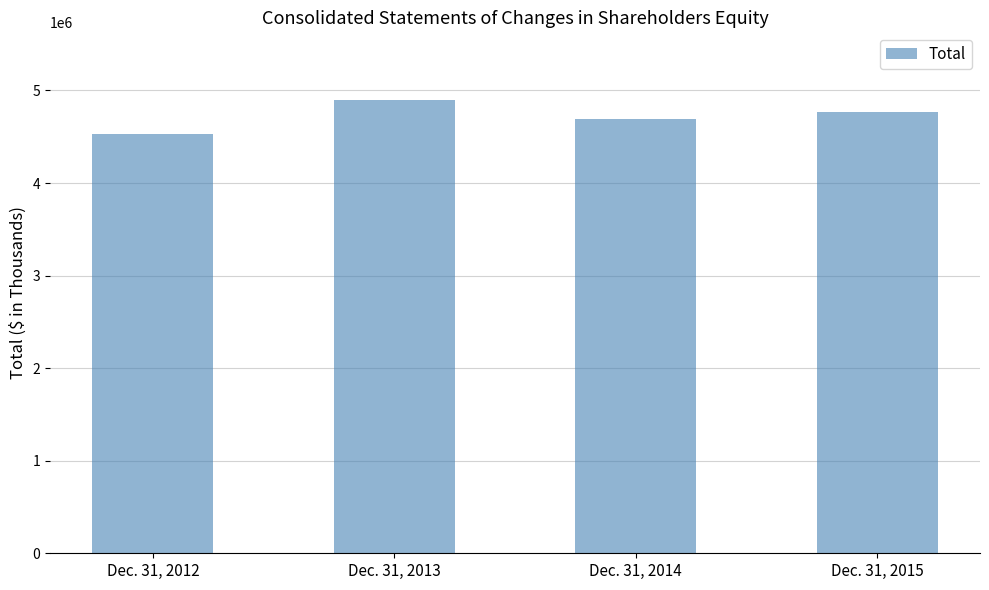

Reading right to left, list all the values displayed in this chart.

4772459	4691399	4893761	4531724